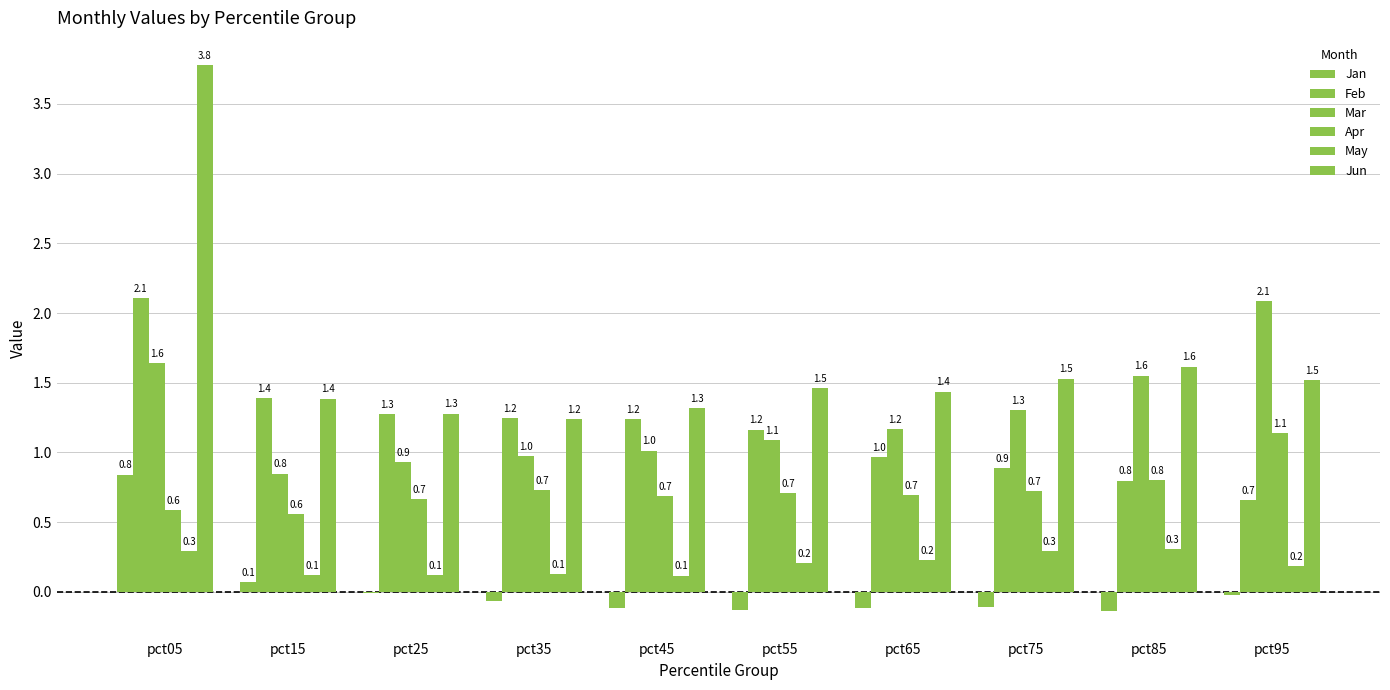

At which label does Feb first exceed 1?

pct05